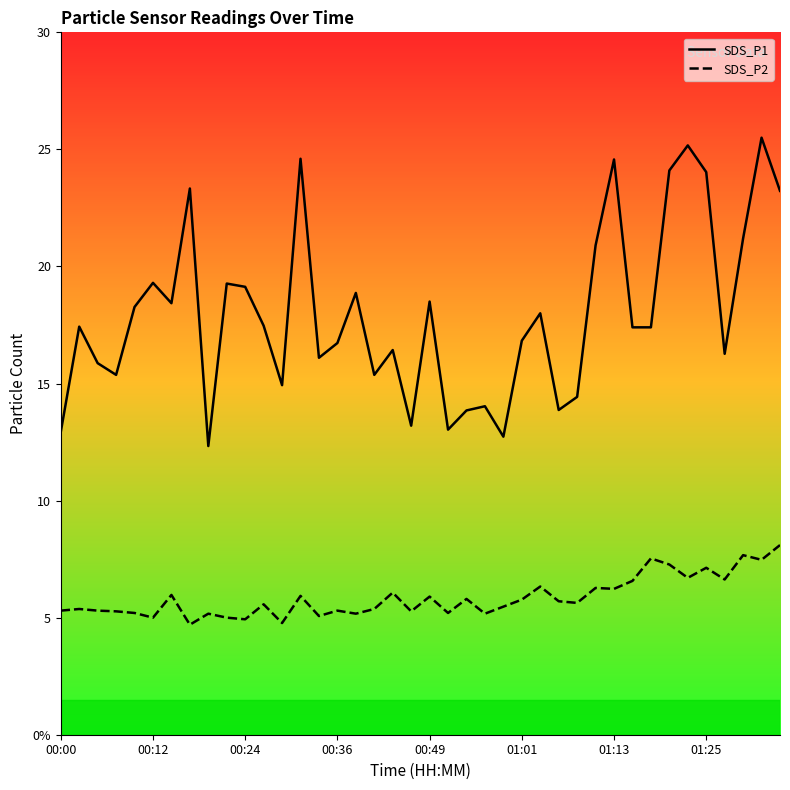

At which label does SDS_P2 first exceed 5?

00:00